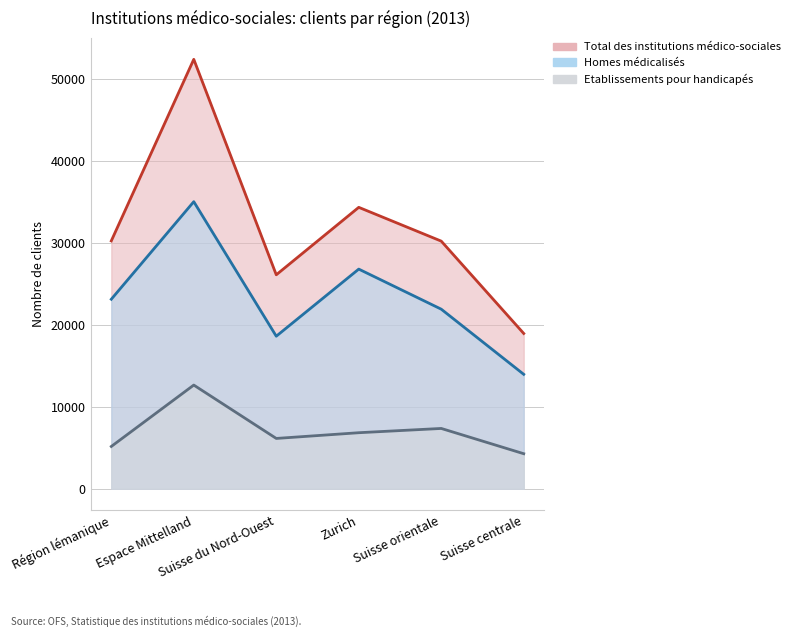

What is the difference between the highest and lowest values at Zurich?

27522